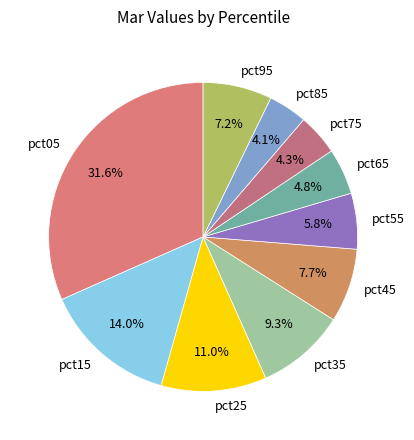

Which category has the biggest portion of the pie?

pct05